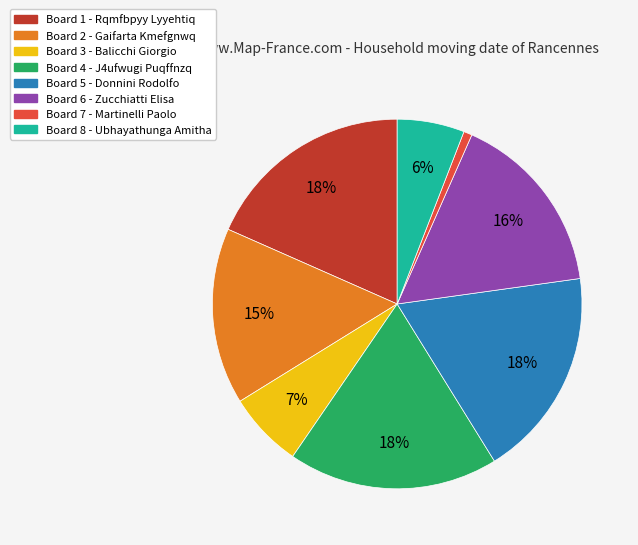

What percentage is the Board 1 slice, to the nearest percent?

18%